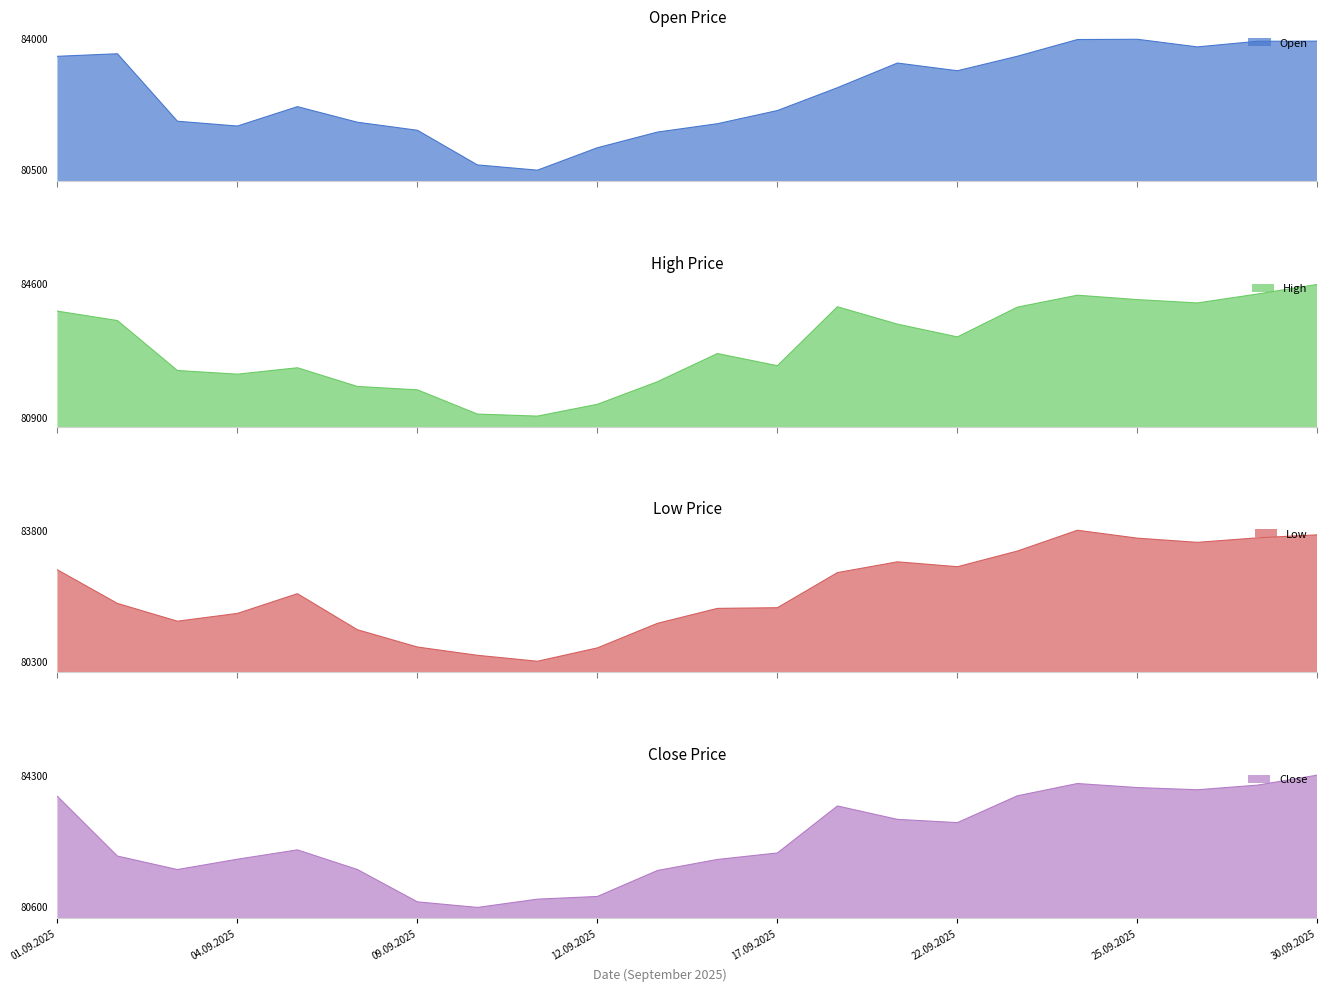

What is the difference between the maximum and minimum values in the Open series?

3482